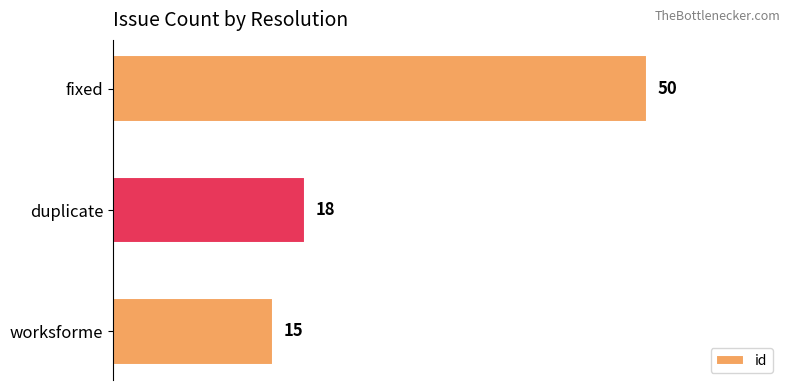

Approximately how many times larger is the value at worksforme compared to duplicate?

0.8